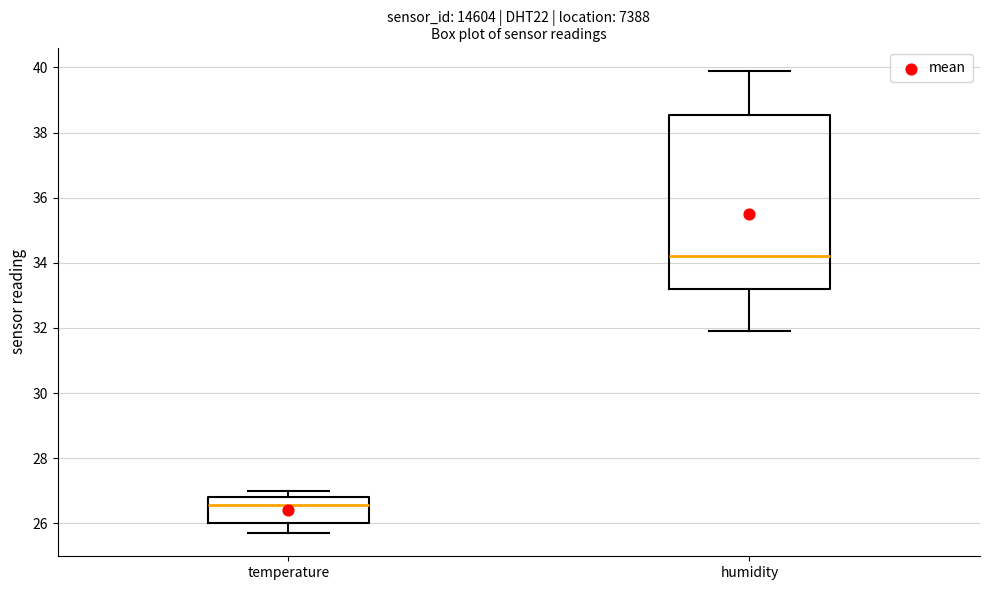

Comparing the boxes themselves (not the whiskers), which one is the tallest?

humidity